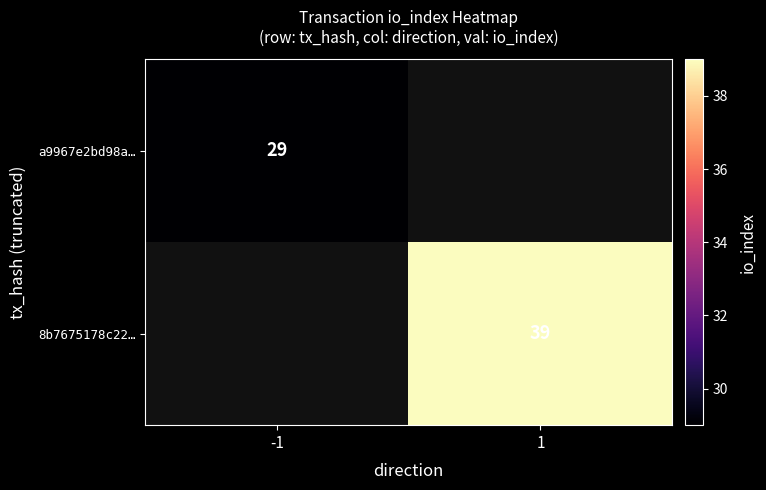

The 8b7675178c22… series shows 15 at 1. True or false?

False